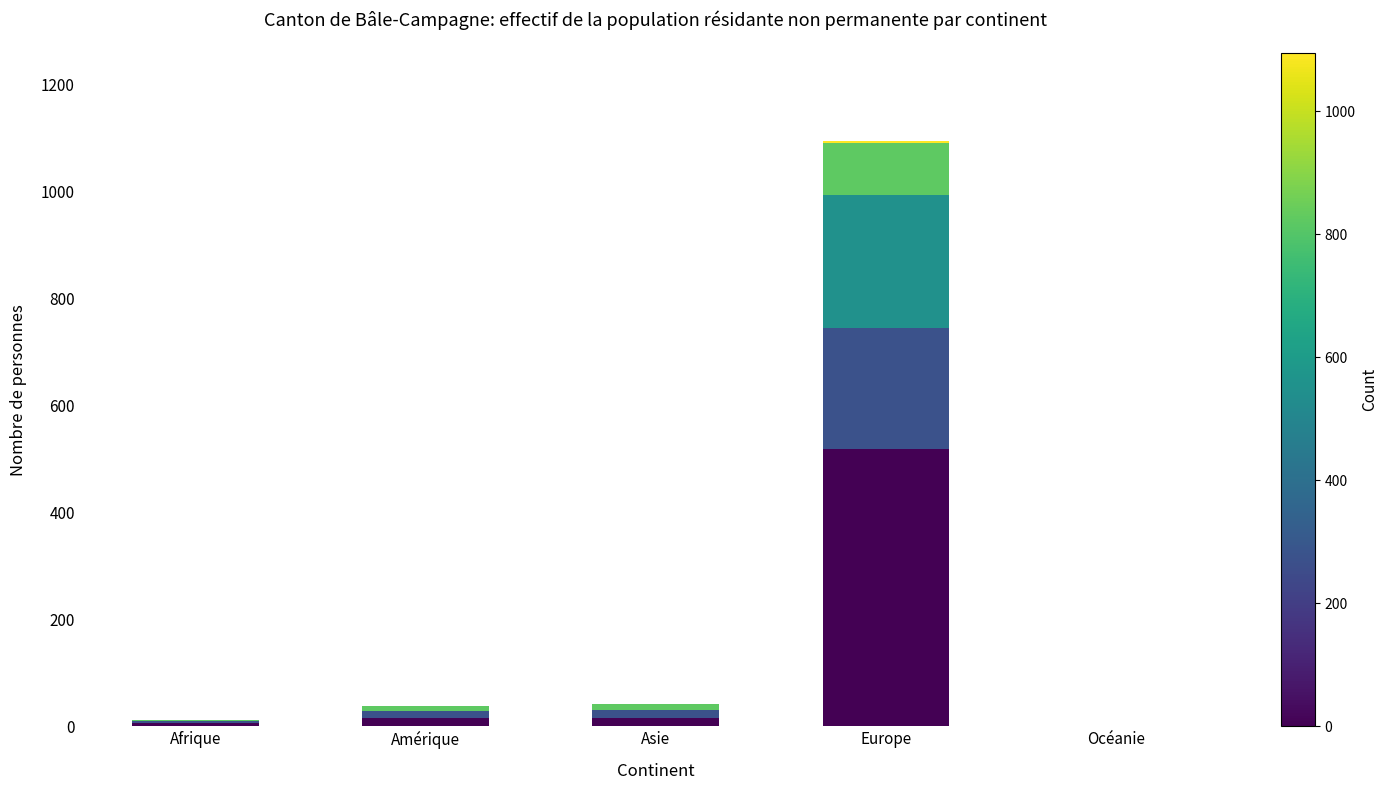

At which category is the sum across all series the highest?

Europe